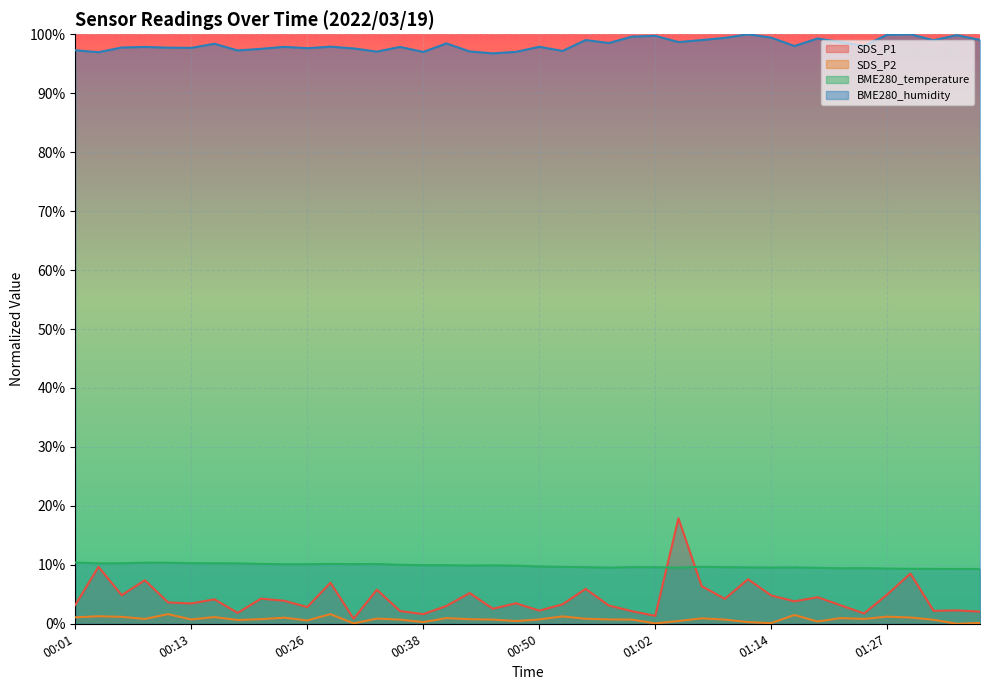

Reading left to right, list all the values displayed in this chart.

SDS_P1: 3.2	9.7	4.9	7.4	3.6	3.5	4.1	1.8	4.3	3.9	2.8	7.0	0.9	5.8	2.2	1.6	3.0	5.2	2.6	3.5	2.2	3.3	5.9	3.1	2.1	1.3	17.9	6.4	4.2	7.6	4.8	3.8	4.5	3.1	1.7	5.0	8.5	2.2	2.3	2.1
SDS_P2: 1.1	1.3	1.2	0.8	1.6	0.7	1.1	0.6	0.8	1.0	0.6	1.6	0.1	0.9	0.7	0.3	1.0	0.8	0.7	0.5	0.7	1.2	0.9	0.7	0.7	0.1	0.5	0.9	0.7	0.3	0.1	1.5	0.4	1.0	0.8	1.2	1.1	0.7	0.0	0.1
BME280_temperature: 10.4	10.3	10.3	10.4	10.4	10.3	10.3	10.3	10.2	10.1	10.1	10.2	10.1	10.1	10.0	9.9	9.9	9.9	9.9	9.9	9.7	9.7	9.6	9.5	9.6	9.6	9.5	9.7	9.6	9.6	9.5	9.6	9.5	9.4	9.4	9.4	9.3	9.3	9.3	9.3
BME280_humidity: 97.3	97.0	97.8	97.9	97.7	97.7	98.4	97.3	97.5	97.9	97.6	97.9	97.6	97.1	97.9	97.0	98.5	97.1	96.8	97.0	97.9	97.2	99.0	98.5	99.6	99.7	98.7	99.0	99.4	100.0	99.4	98.0	99.3	98.7	98.0	99.9	100.0	99.0	99.9	99.0